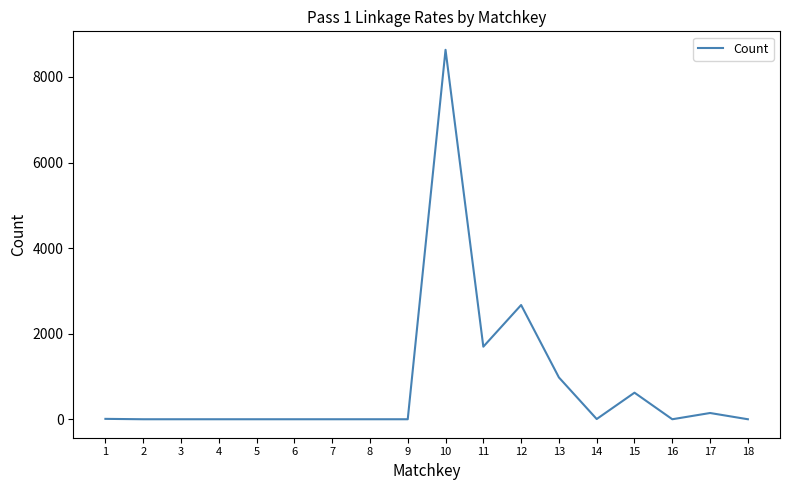

What is the difference between the second highest and minimum values?

2670